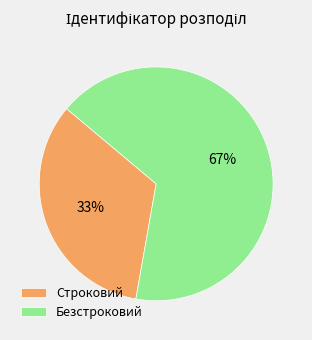

To the nearest percent, what percentage of the pie is Строковий?

33%